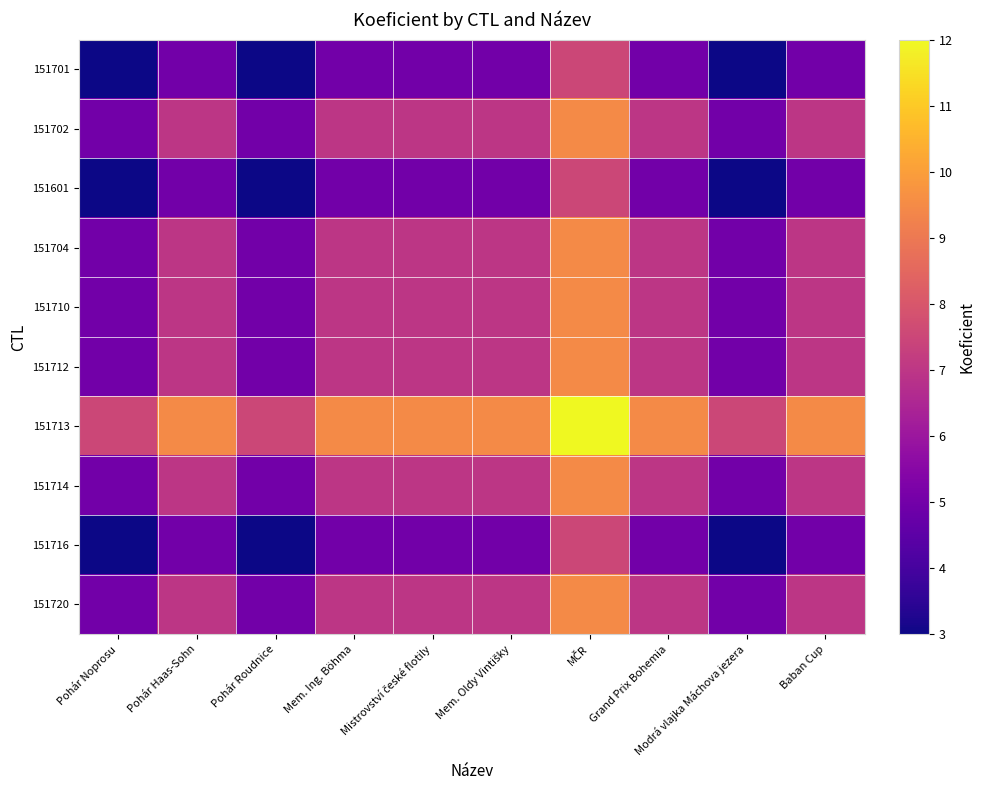

Reading right to left, transcribe all the data shown in this chart.

151701: Baban Cup=5.0	Modrá vlajka Máchova jezera=3.0	Grand Prix Bohemia=5.0	MČR=7.5	Mem. Oldy Vintišky=5.0	Mistrovství české flotily=5.0	Mem. Ing. Böhma=5.0	Pohár Roudnice=3.0	Pohár Haas-Sohn=5.0	Pohár Noprosu=3.0
151702: Baban Cup=7.0	Modrá vlajka Máchova jezera=5.0	Grand Prix Bohemia=7.0	MČR=9.5	Mem. Oldy Vintišky=7.0	Mistrovství české flotily=7.0	Mem. Ing. Böhma=7.0	Pohár Roudnice=5.0	Pohár Haas-Sohn=7.0	Pohár Noprosu=5.0
151601: Baban Cup=5.0	Modrá vlajka Máchova jezera=3.0	Grand Prix Bohemia=5.0	MČR=7.5	Mem. Oldy Vintišky=5.0	Mistrovství české flotily=5.0	Mem. Ing. Böhma=5.0	Pohár Roudnice=3.0	Pohár Haas-Sohn=5.0	Pohár Noprosu=3.0
151704: Baban Cup=7.0	Modrá vlajka Máchova jezera=5.0	Grand Prix Bohemia=7.0	MČR=9.5	Mem. Oldy Vintišky=7.0	Mistrovství české flotily=7.0	Mem. Ing. Böhma=7.0	Pohár Roudnice=5.0	Pohár Haas-Sohn=7.0	Pohár Noprosu=5.0
151710: Baban Cup=7.0	Modrá vlajka Máchova jezera=5.0	Grand Prix Bohemia=7.0	MČR=9.5	Mem. Oldy Vintišky=7.0	Mistrovství české flotily=7.0	Mem. Ing. Böhma=7.0	Pohár Roudnice=5.0	Pohár Haas-Sohn=7.0	Pohár Noprosu=5.0
151712: Baban Cup=7.0	Modrá vlajka Máchova jezera=5.0	Grand Prix Bohemia=7.0	MČR=9.5	Mem. Oldy Vintišky=7.0	Mistrovství české flotily=7.0	Mem. Ing. Böhma=7.0	Pohár Roudnice=5.0	Pohár Haas-Sohn=7.0	Pohár Noprosu=5.0
151713: Baban Cup=9.5	Modrá vlajka Máchova jezera=7.5	Grand Prix Bohemia=9.5	MČR=12.0	Mem. Oldy Vintišky=9.5	Mistrovství české flotily=9.5	Mem. Ing. Böhma=9.5	Pohár Roudnice=7.5	Pohár Haas-Sohn=9.5	Pohár Noprosu=7.5
151714: Baban Cup=7.0	Modrá vlajka Máchova jezera=5.0	Grand Prix Bohemia=7.0	MČR=9.5	Mem. Oldy Vintišky=7.0	Mistrovství české flotily=7.0	Mem. Ing. Böhma=7.0	Pohár Roudnice=5.0	Pohár Haas-Sohn=7.0	Pohár Noprosu=5.0
151716: Baban Cup=5.0	Modrá vlajka Máchova jezera=3.0	Grand Prix Bohemia=5.0	MČR=7.5	Mem. Oldy Vintišky=5.0	Mistrovství české flotily=5.0	Mem. Ing. Böhma=5.0	Pohár Roudnice=3.0	Pohár Haas-Sohn=5.0	Pohár Noprosu=3.0
151720: Baban Cup=7.0	Modrá vlajka Máchova jezera=5.0	Grand Prix Bohemia=7.0	MČR=9.5	Mem. Oldy Vintišky=7.0	Mistrovství české flotily=7.0	Mem. Ing. Böhma=7.0	Pohár Roudnice=5.0	Pohár Haas-Sohn=7.0	Pohár Noprosu=5.0